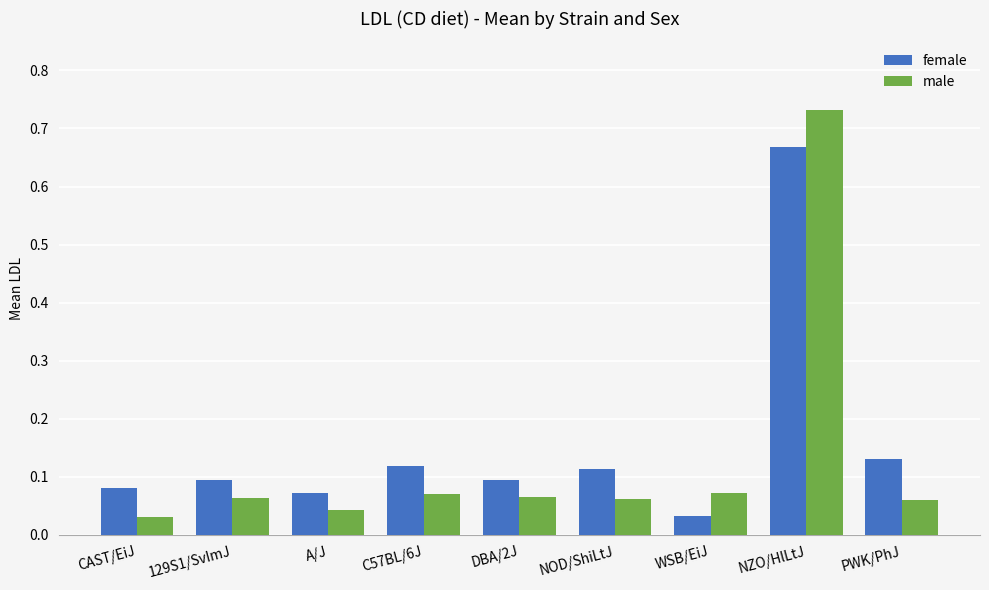

At which label does male reach its peak?

NZO/HlLtJ